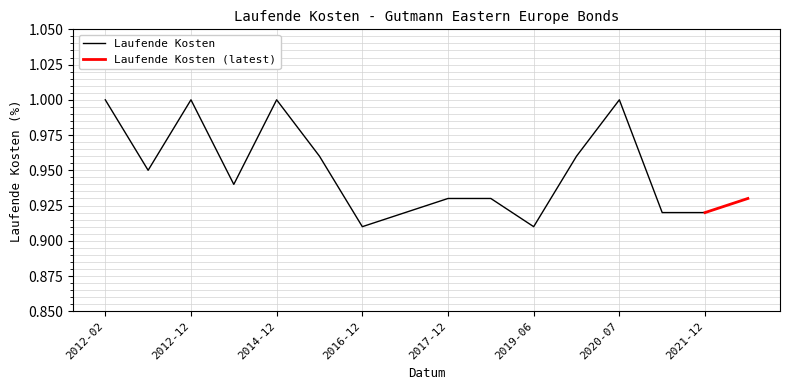

True or false: there are more than 2 points higher than both neighbors.

True